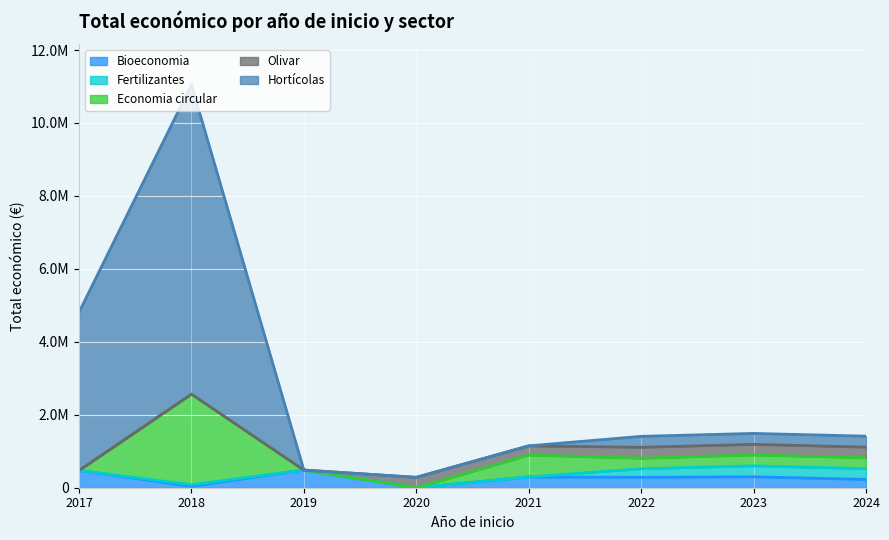

True or false: Bioeconomia and Economia circular cross at least once.

True